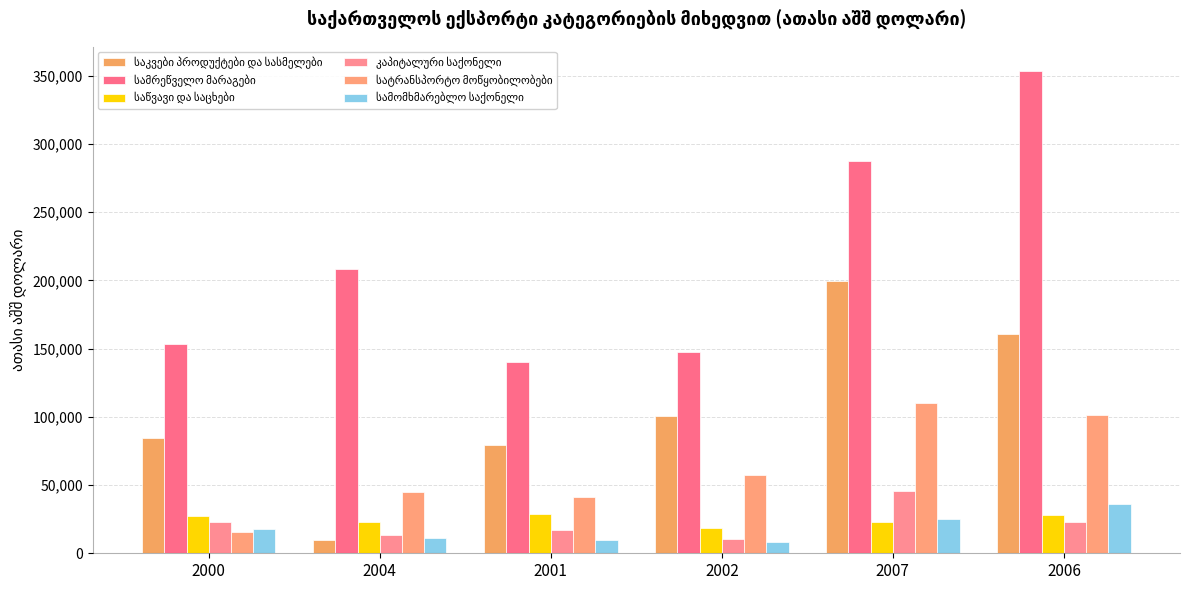

Are the bars horizontal?

No